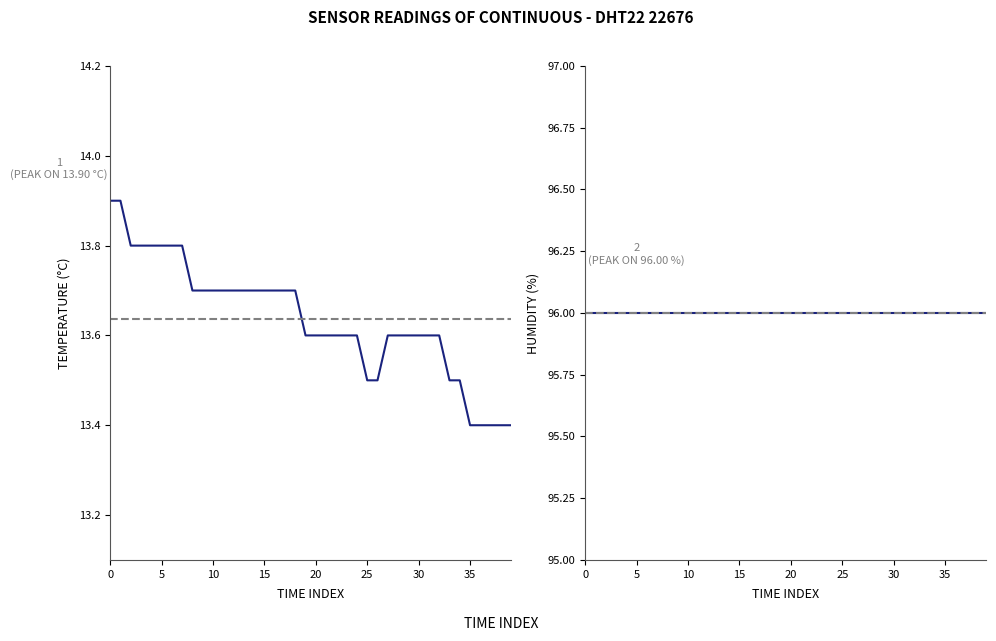

Which series has the widest spread of values?

temperature